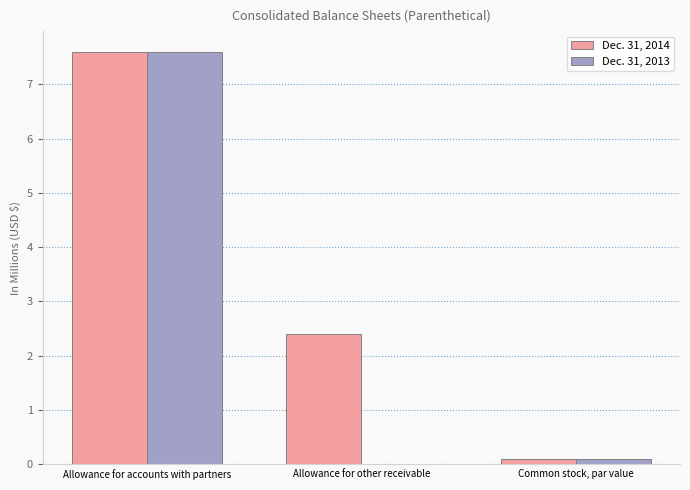

What is the sum of the Dec. 31, 2013 values at Allowance for other receivable and Allowance for accounts with partners?

7.6